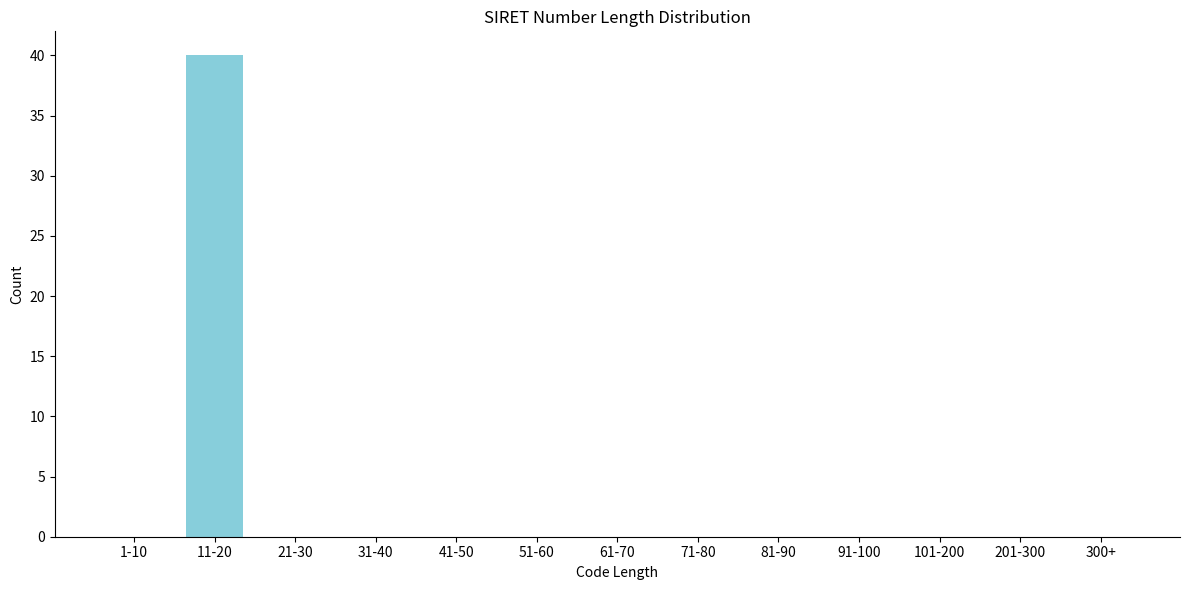

Reading left to right, transcribe all the data shown in this chart.

1-10=0	11-20=40	21-30=0	31-40=0	41-50=0	51-60=0	61-70=0	71-80=0	81-90=0	91-100=0	101-200=0	201-300=0	300+=0